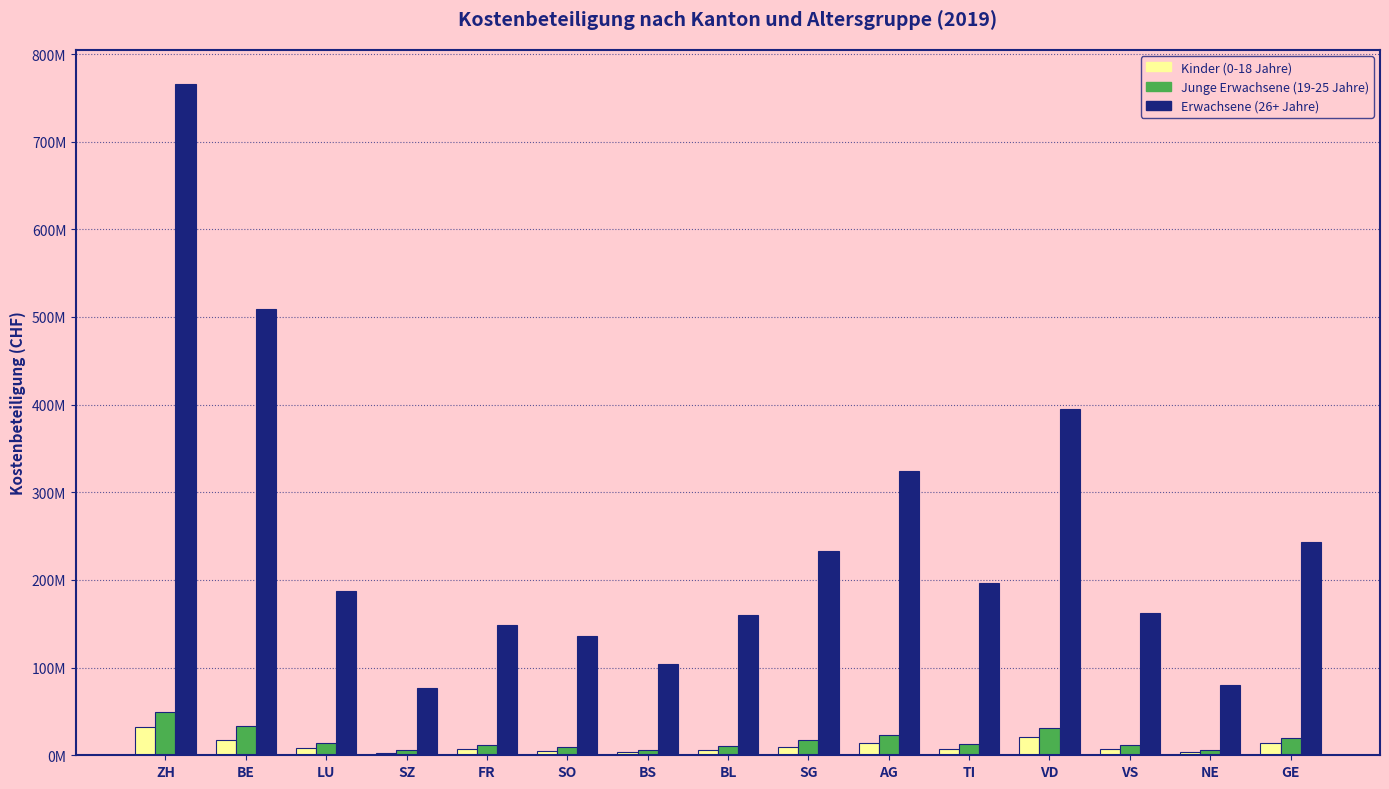

Read the Junge Erwachsene (19-25 Jahre) value at AG.

23367130.6